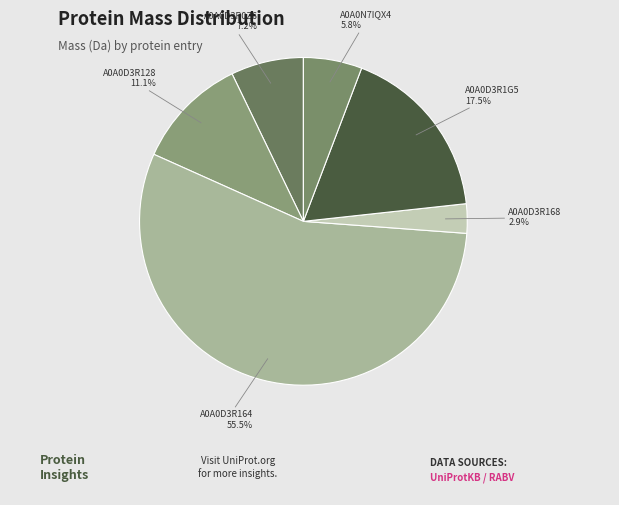

To the nearest percent, what is the average slice percentage?

17%